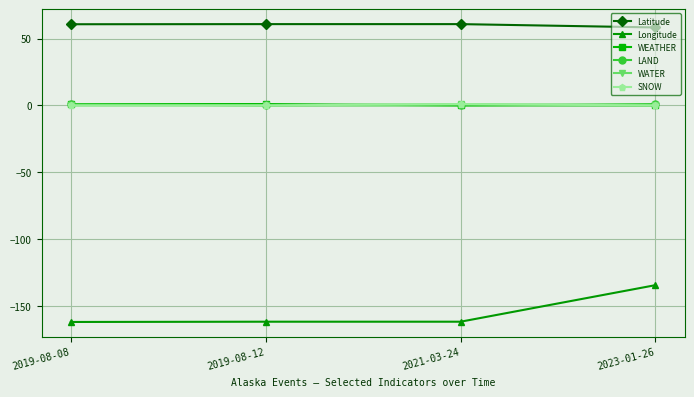

Is this an area chart (filled region under the line)?

No